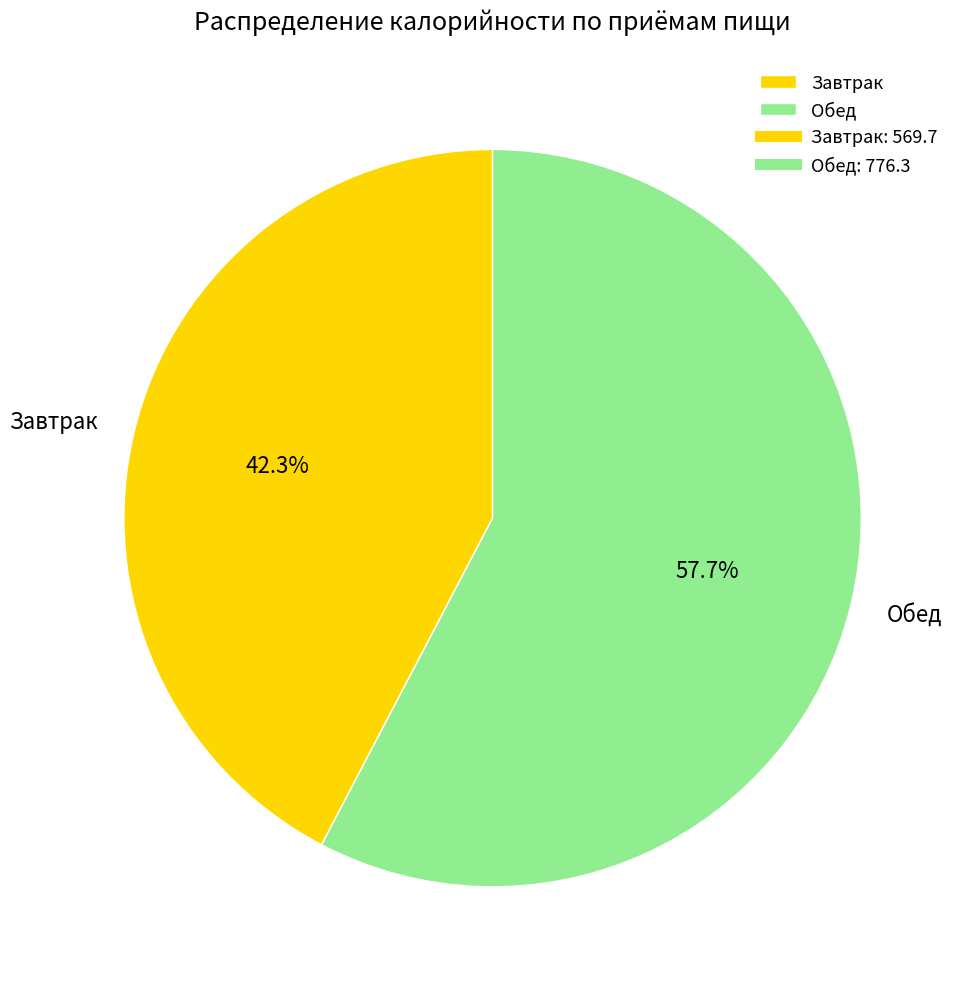

To the nearest percent, what is the combined percentage of Обед and Завтрак?

100%